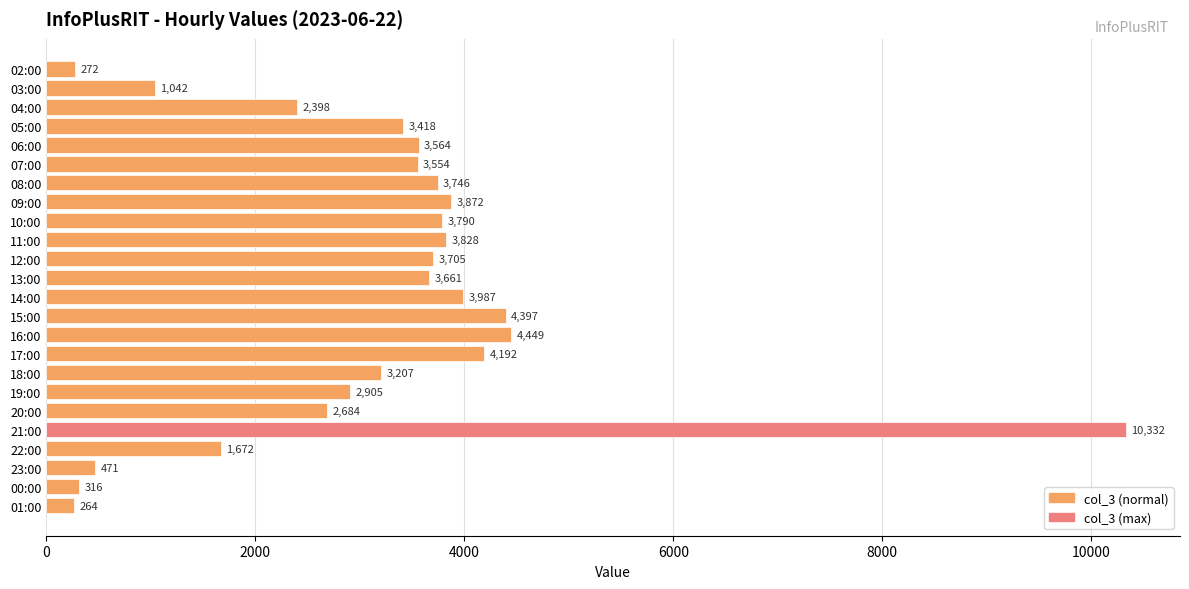

What is the value of the 8th bar from the top?

3872